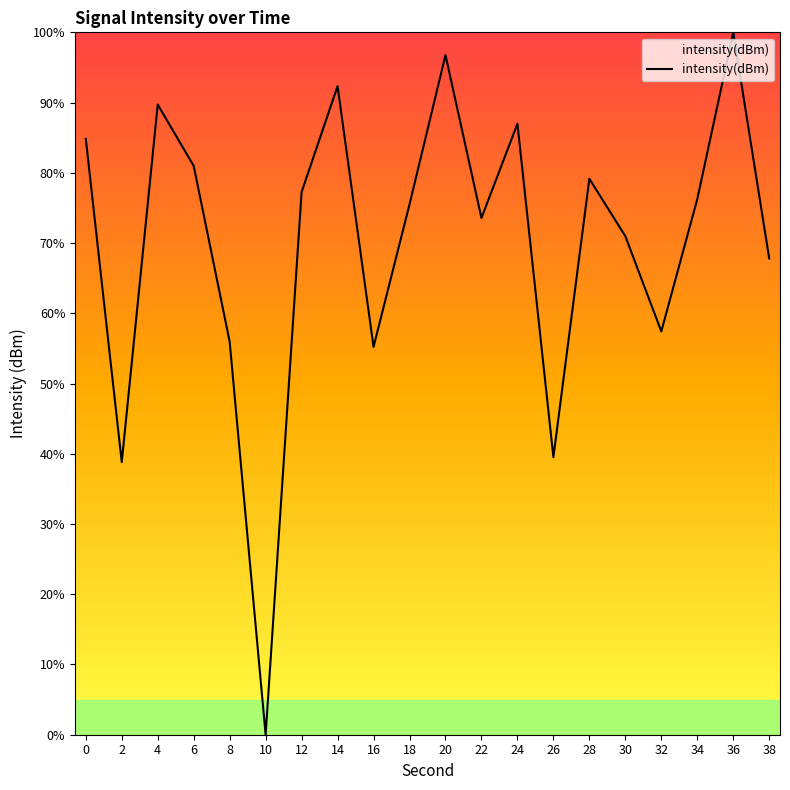

True or false: the data shows 55.2 at 16.

True